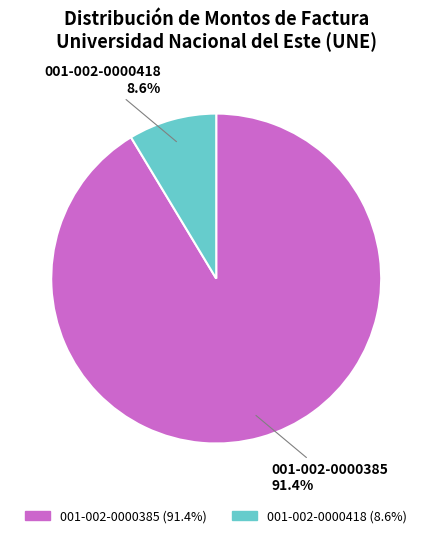

Is it true that 001-002-0000418 is 1% of the pie?

False